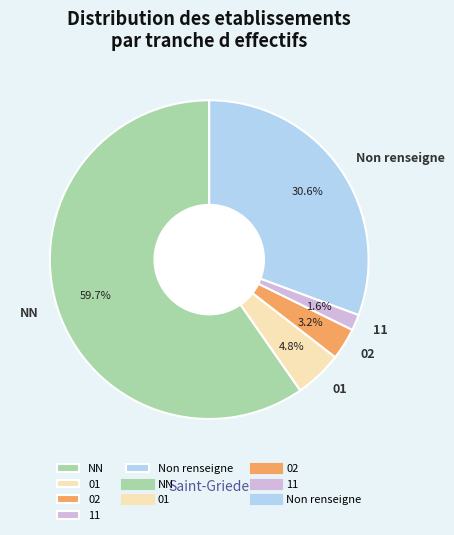

Do 02 and 11 together represent more than half of the pie?

No